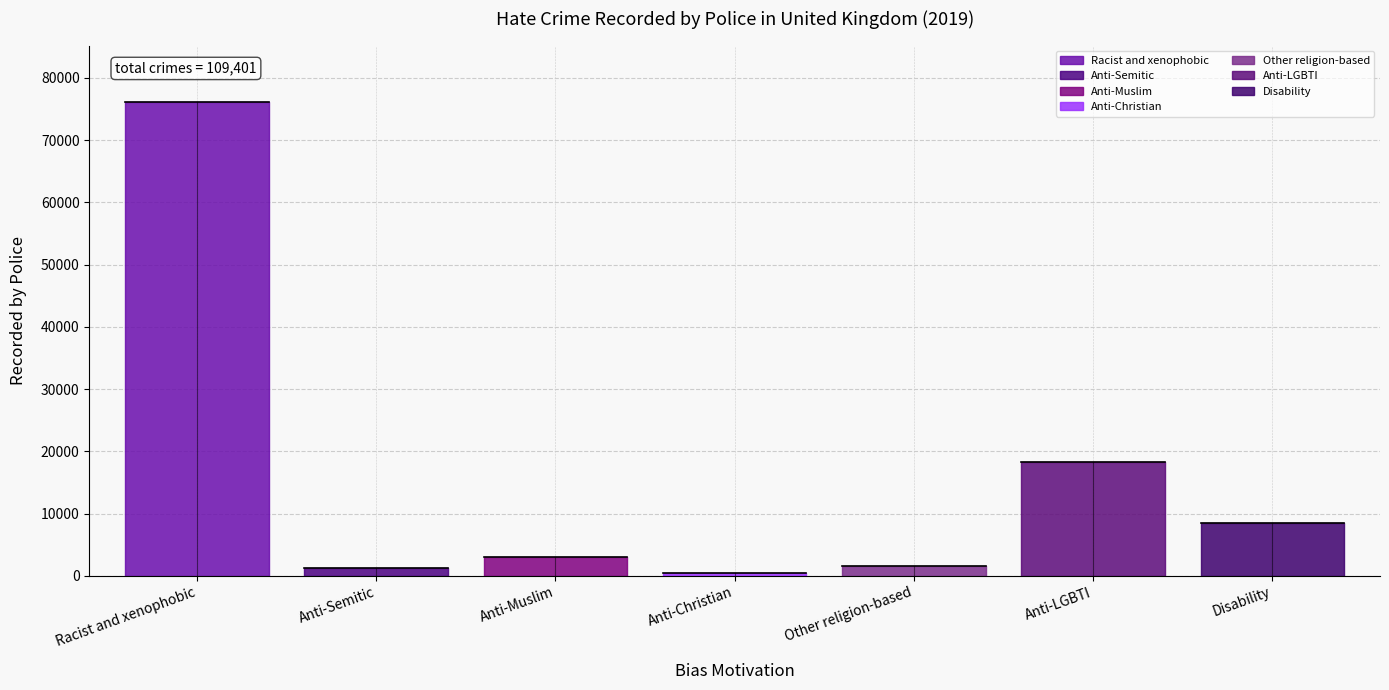

At which label is the value closest to 38300?

Anti-LGBTI